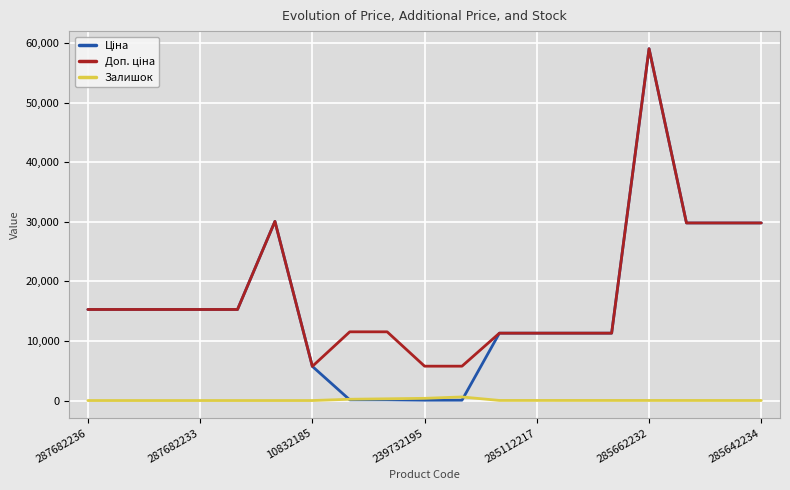

What is the greatest value displayed?

59075.7